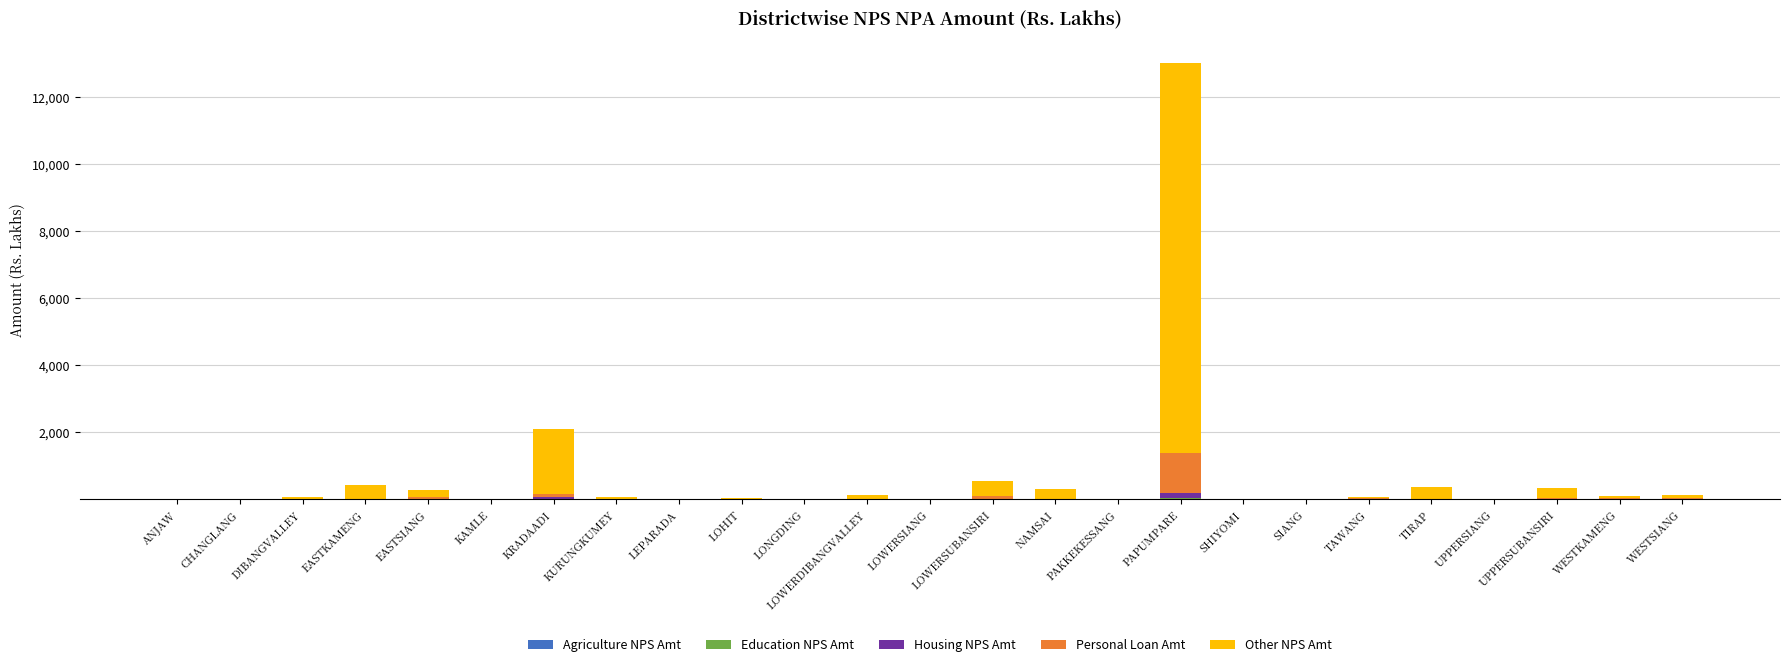

How many series are shown in this chart?

5